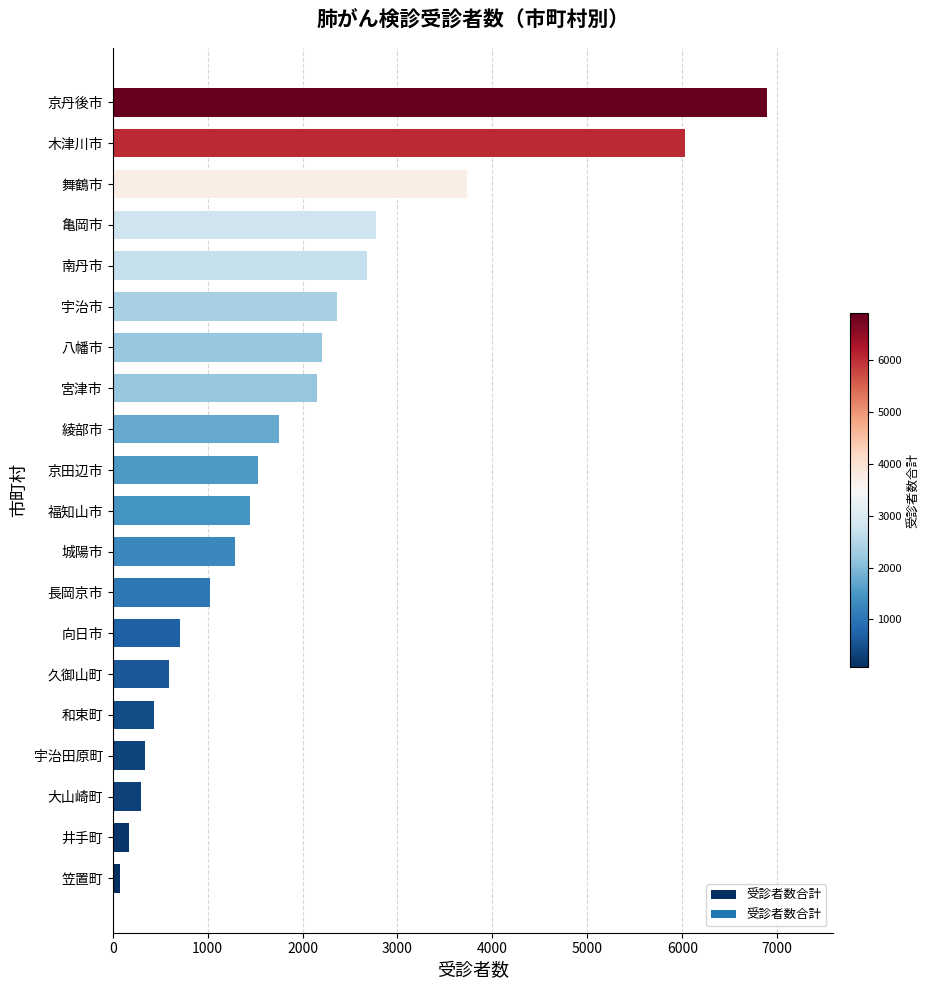

Reading bottom to top, list all the values displayed in this chart.

笠置町=80	井手町=177	大山崎町=301	宇治田原町=342	和束町=434	久御山町=593	向日市=711	長岡京市=1027	城陽市=1289	福知山市=1449	京田辺市=1527	綾部市=1753	宮津市=2156	八幡市=2203	宇治市=2361	南丹市=2680	亀岡市=2774	舞鶴市=3730	木津川市=6027	京丹後市=6893